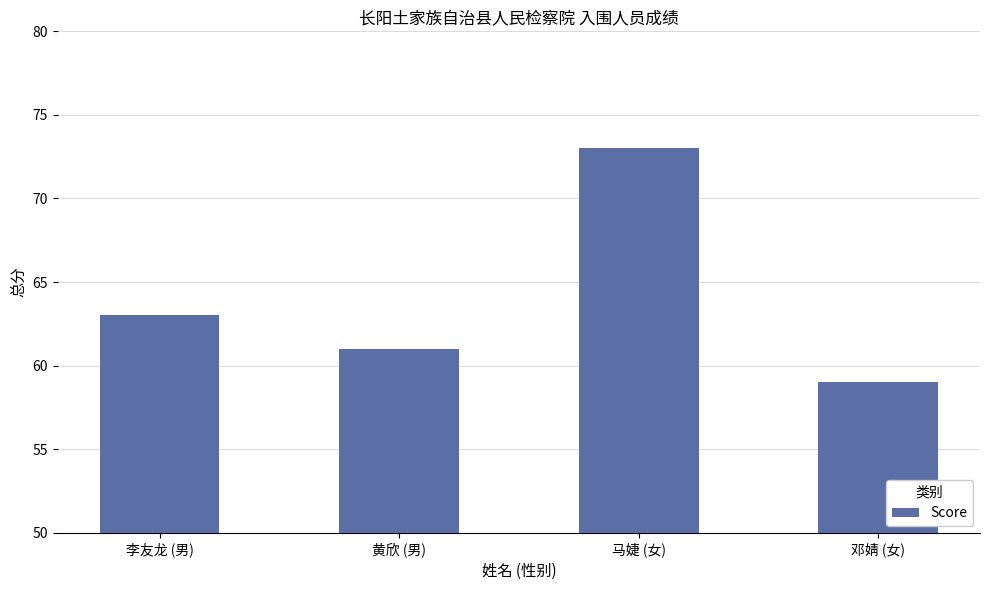

Rank the categories by value from highest to lowest.

马婕 (女), 李友龙 (男), 黄欣 (男), 邓婧 (女)